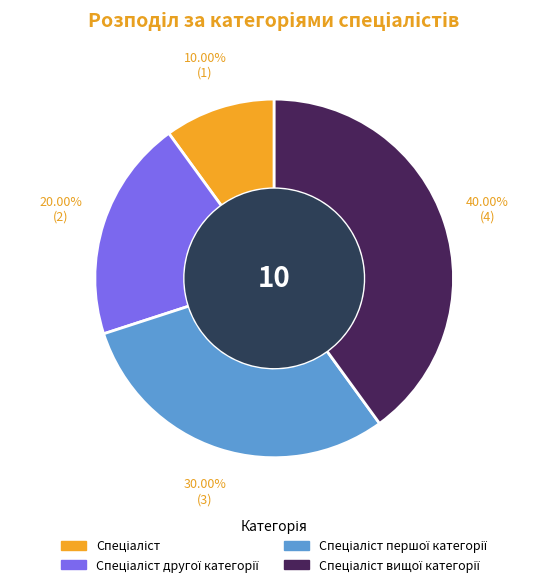

To the nearest percent, what is the average slice percentage?

25%